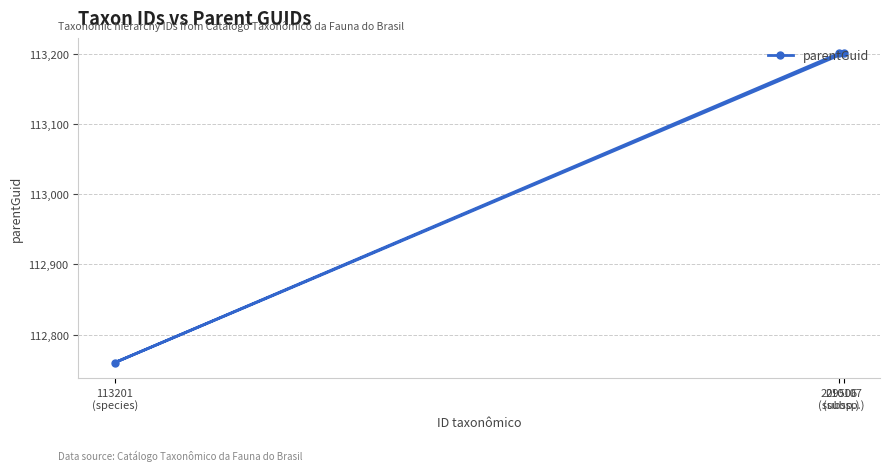

How many values are between 112760 and 113201?

3